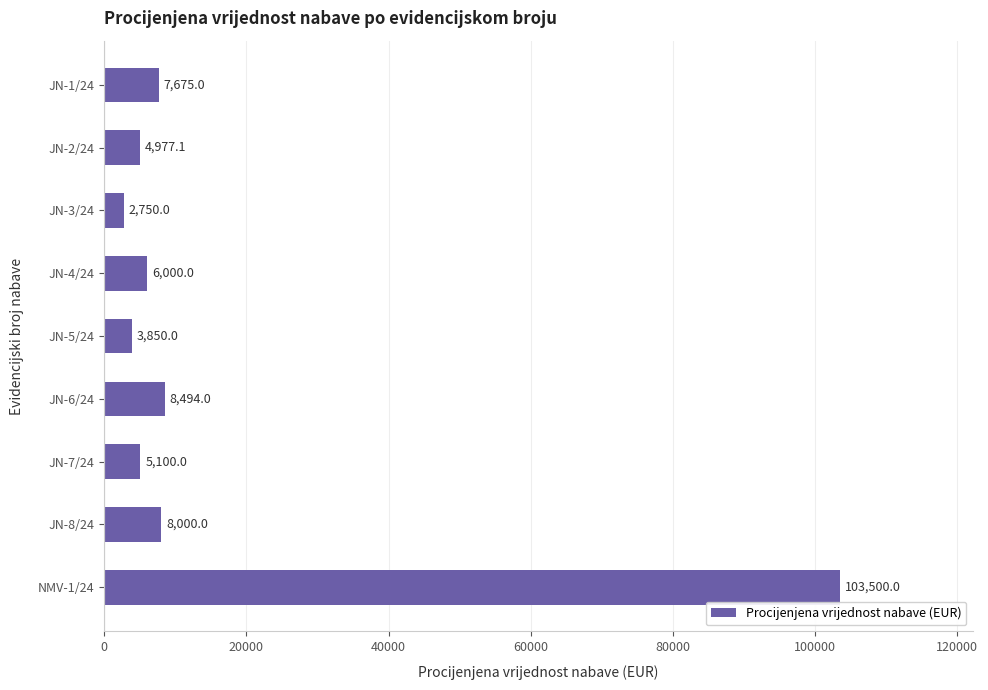

Rank the categories by value from lowest to highest.

JN-3/24, JN-5/24, JN-2/24, JN-7/24, JN-4/24, JN-1/24, JN-8/24, JN-6/24, NMV-1/24